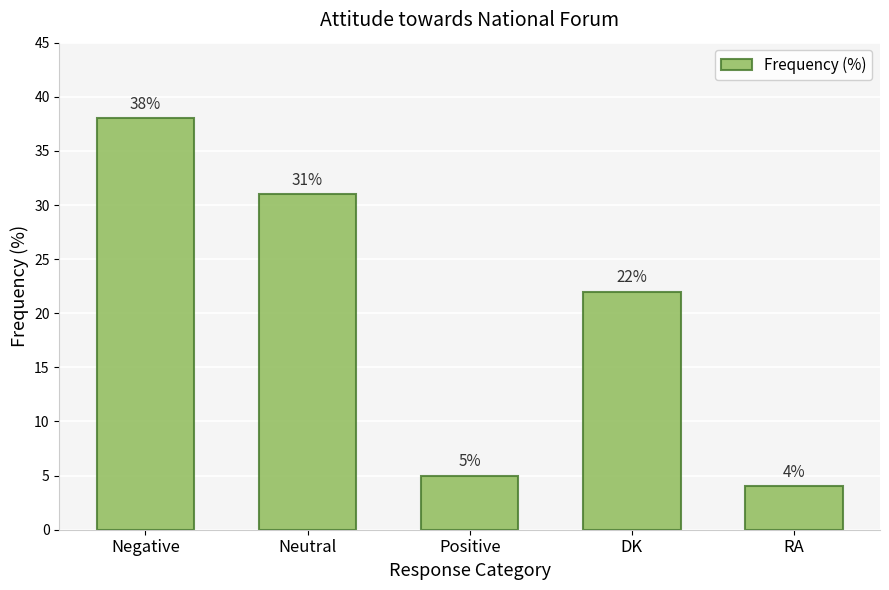

How many data points are less than 22?

2